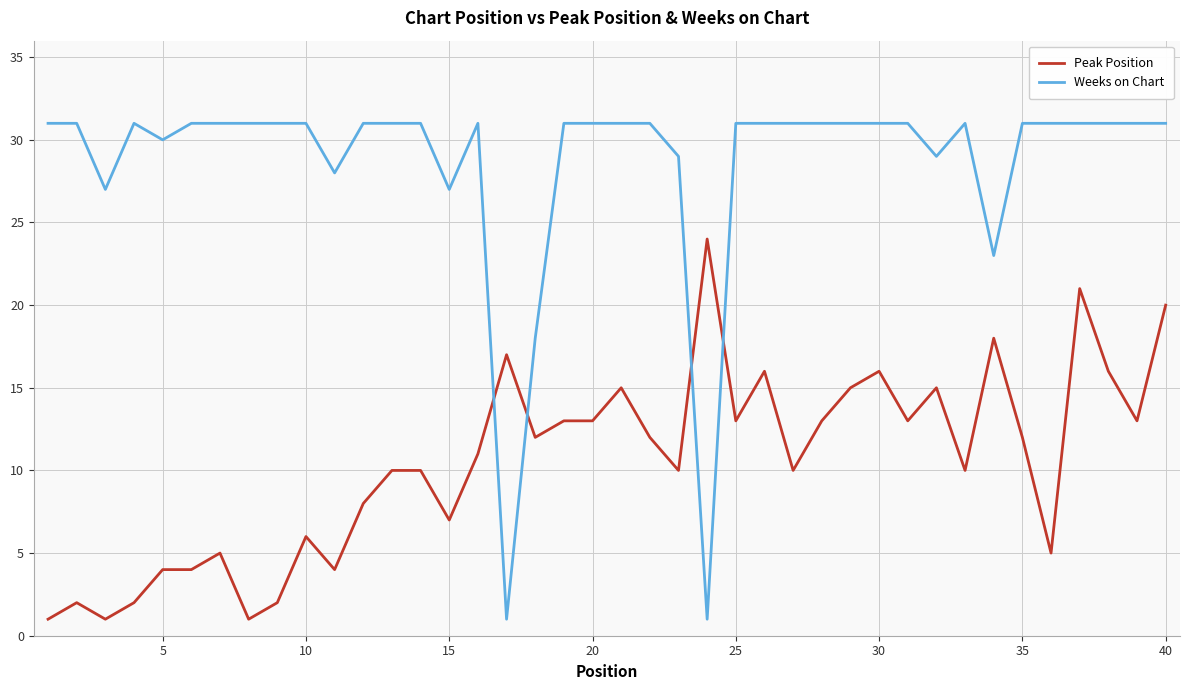

Which series has the largest range (max minus min)?

Weeks on Chart